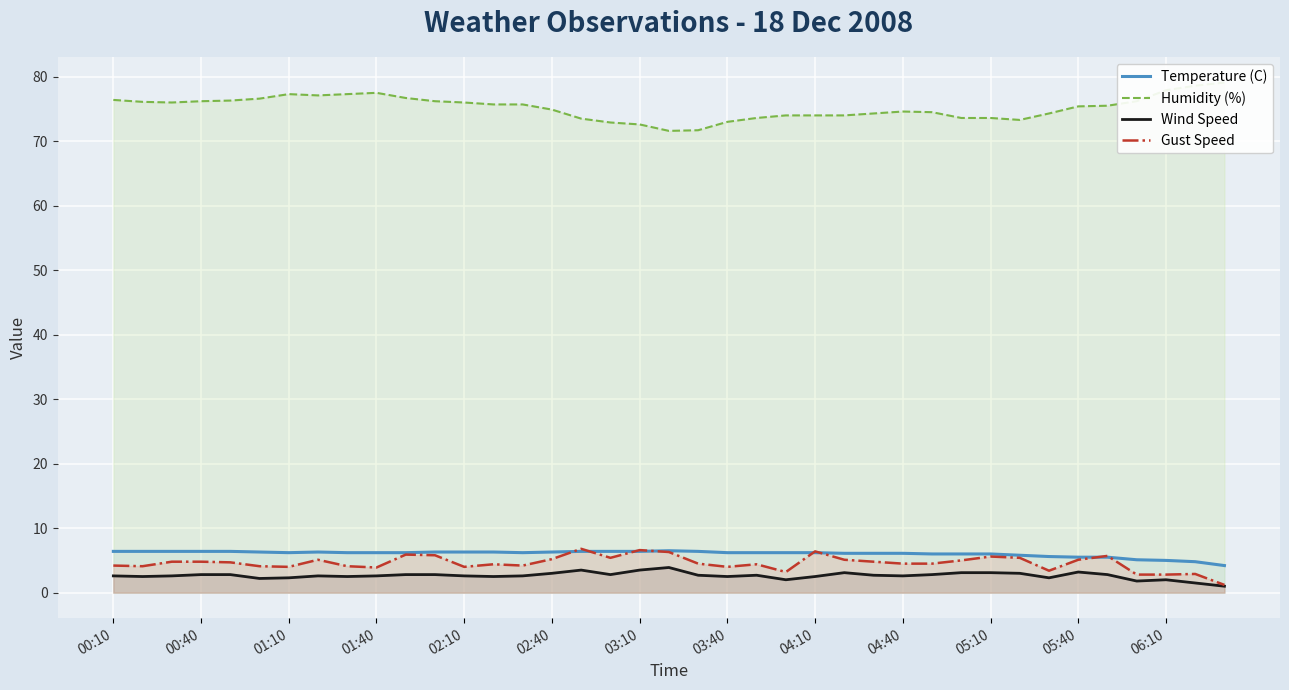

The value of Wind Speed at 14 is 2.6. True or false?

True